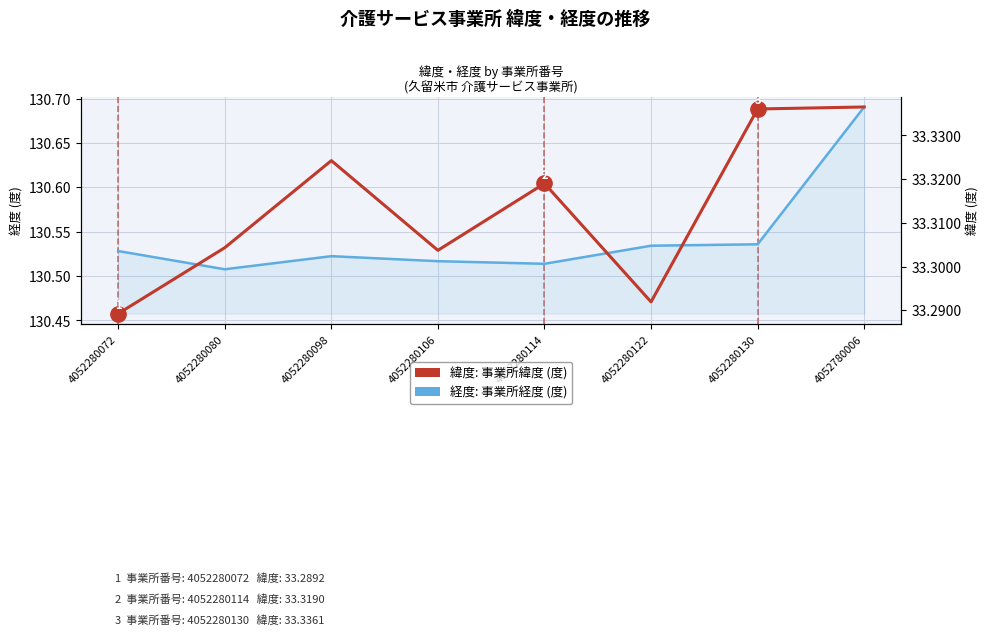

The value of 緯度: 事業所緯度 (度) at 4052280130 is 47.5. True or false?

False